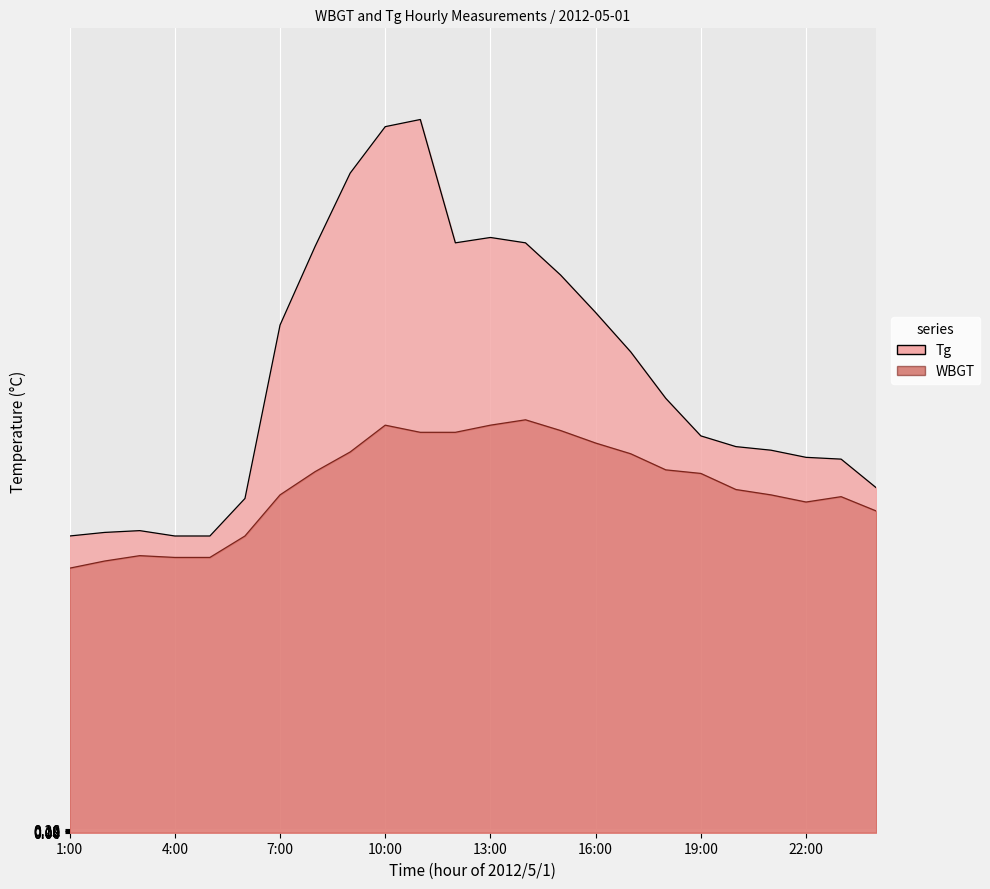

Which series has the largest total across all categories?

Tg